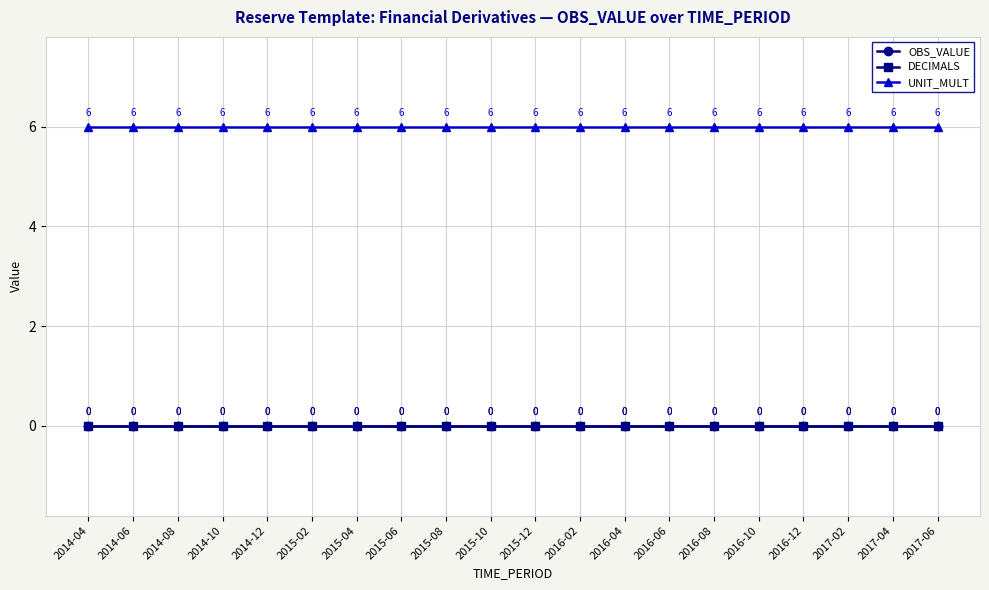

Is this an area chart (filled region under the line)?

No